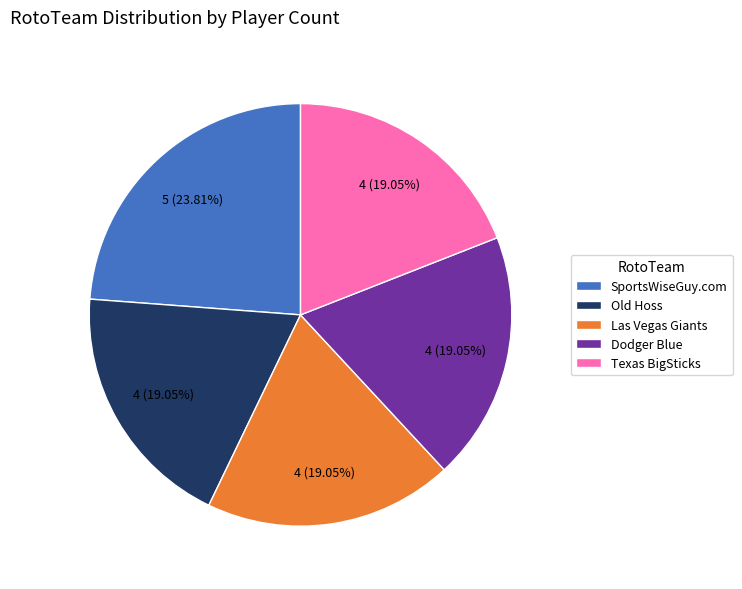

To the nearest percent, what is the average slice percentage?

20%